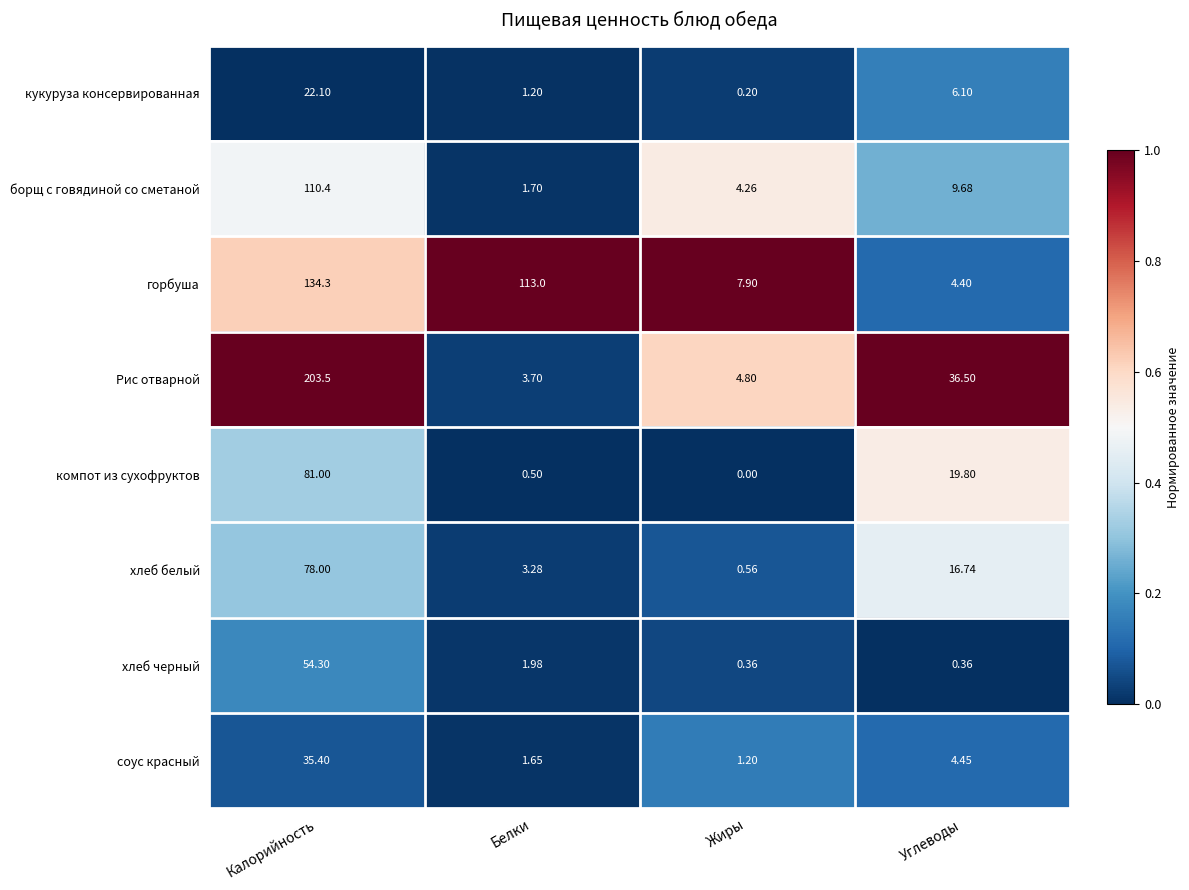

How many data points does each series have?

4